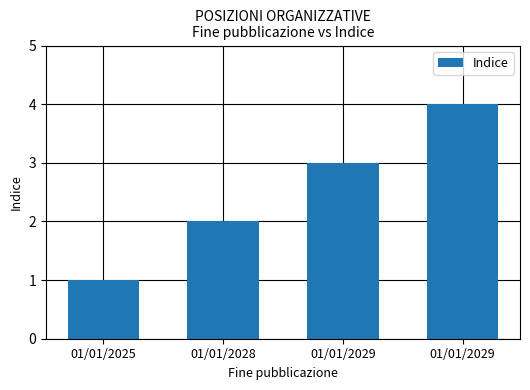

What is the change in value from 01/01/2028 to 01/01/2029?

+2